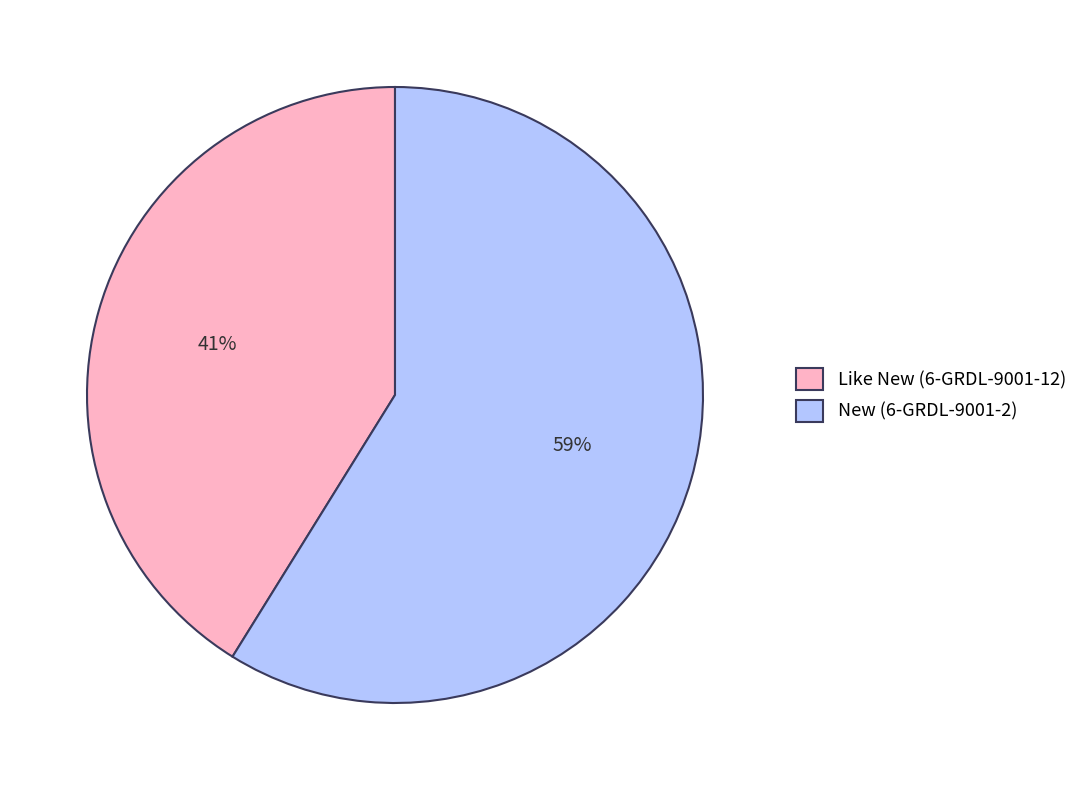

Which slice is the largest?

New (6-GRDL-9001-2)